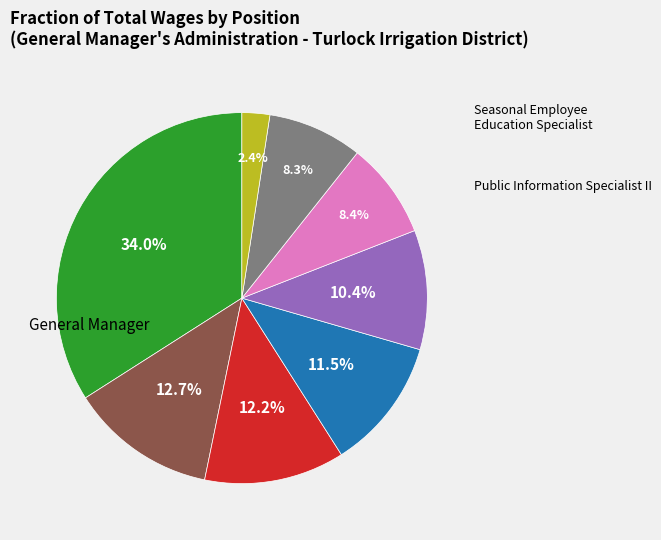

Is there a majority slice in this chart?

No